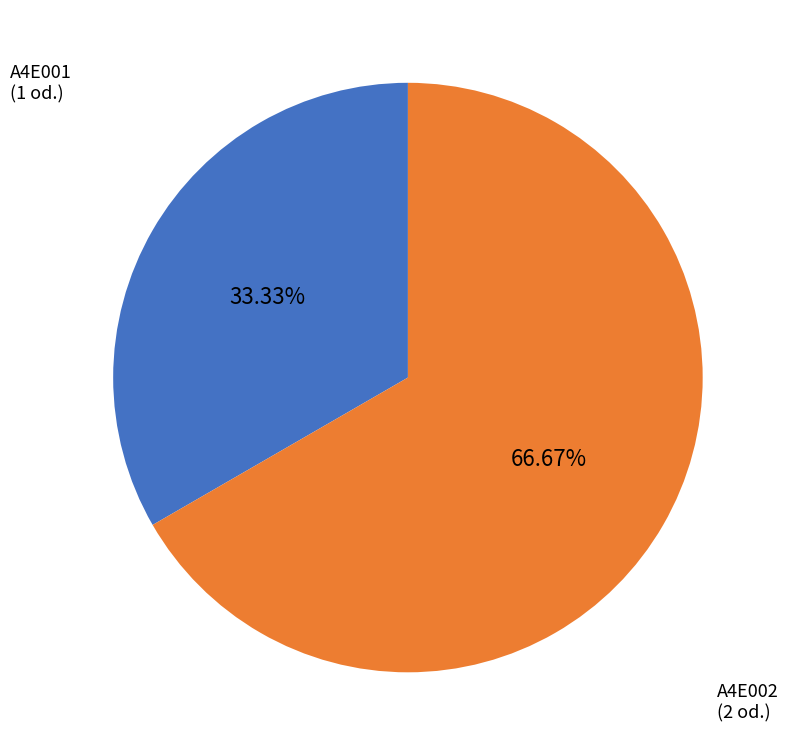

Does any single category account for the majority?

Yes